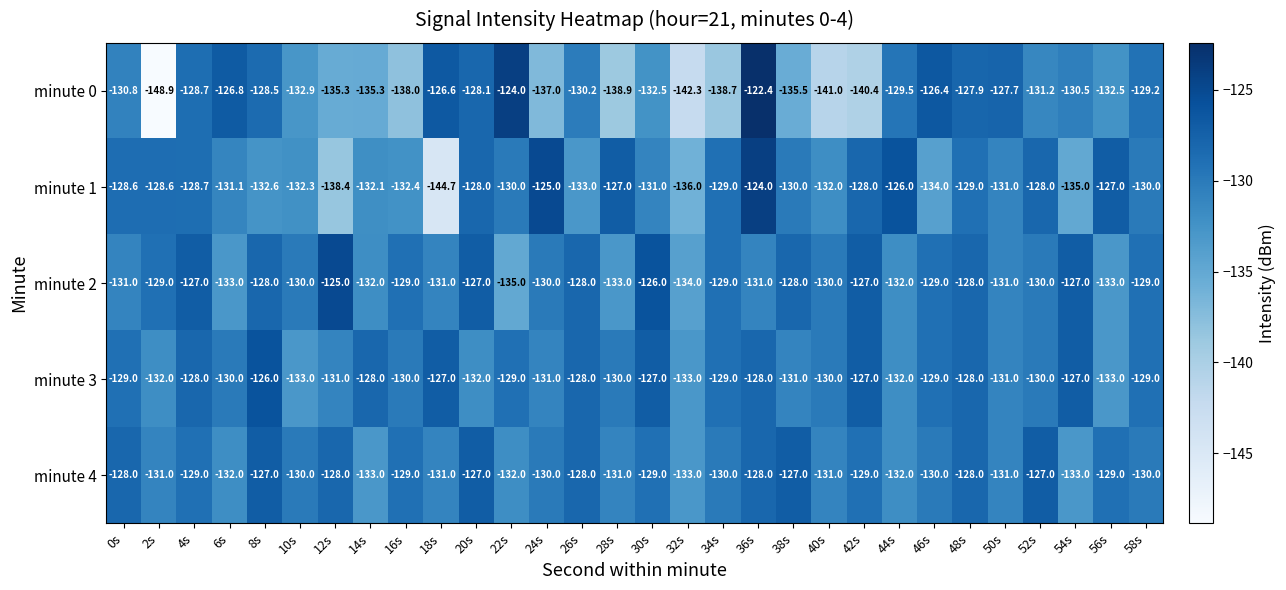

What is the smallest value displayed?

-148.9